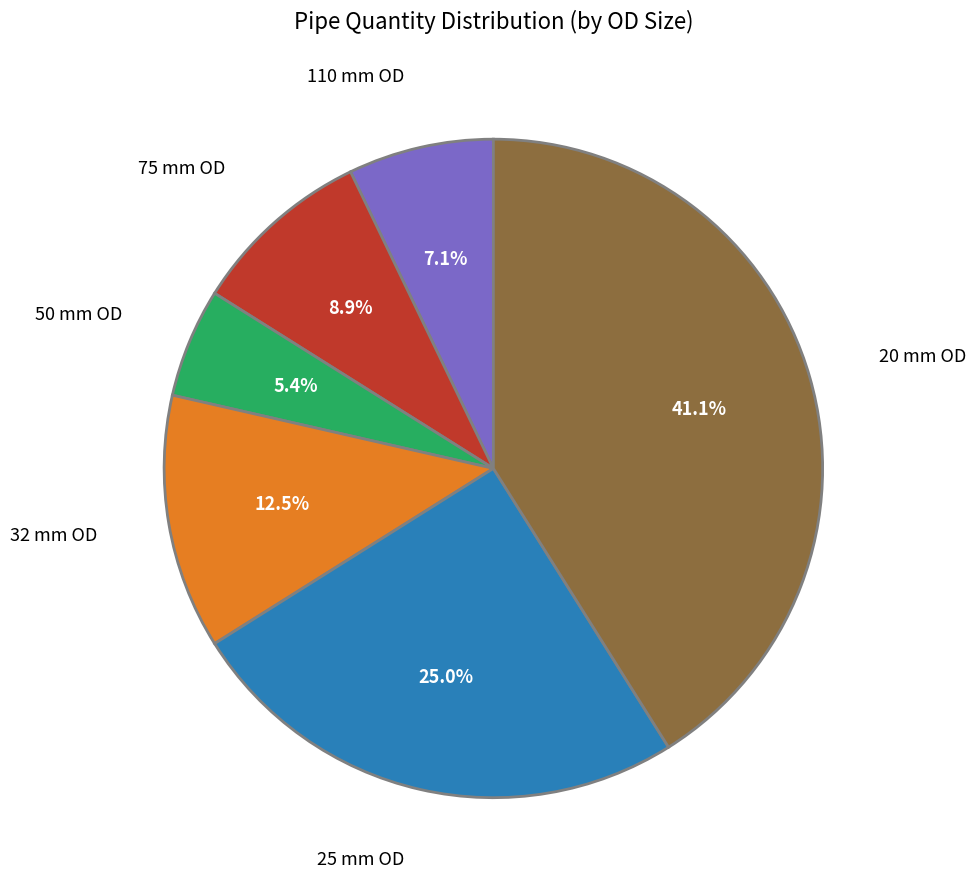

Is it true that 75 mm OD is 1% of the pie?

False